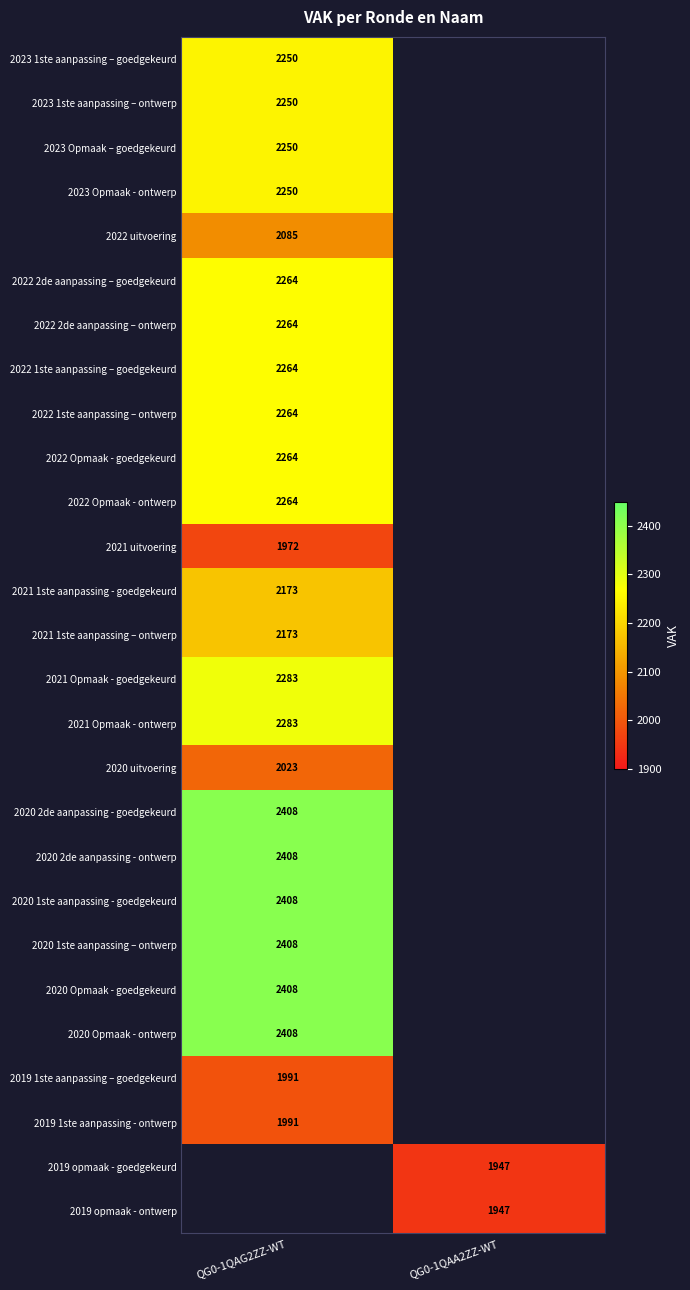

Is it true that 2022 1ste aanpassing – goedgekeurd equals 2264 at QG0-1QAG2ZZ-WT?

True